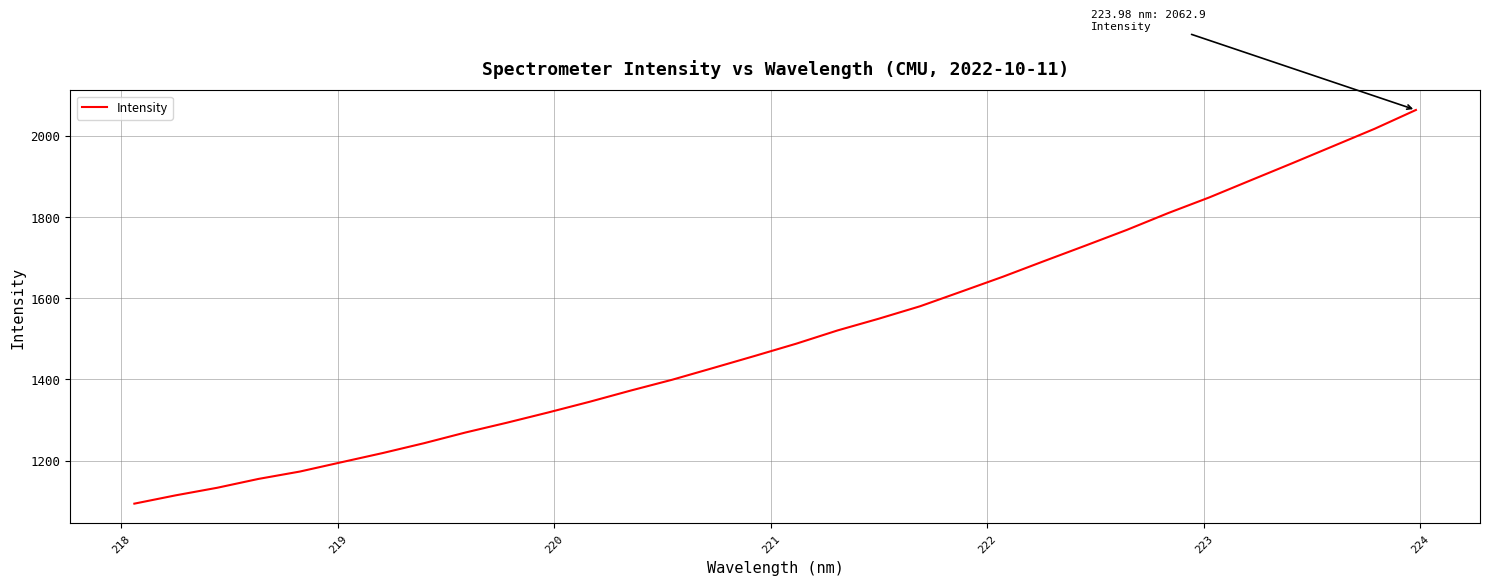

What is the difference between the maximum and second lowest values?

948.5